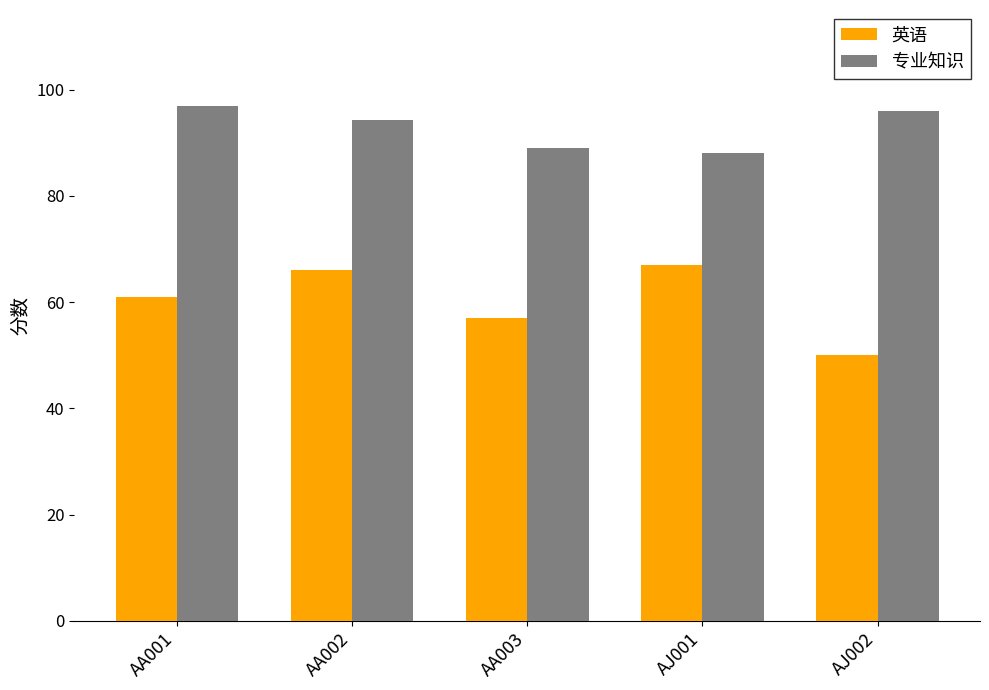

What is the total value across all series at AA003?

146.0